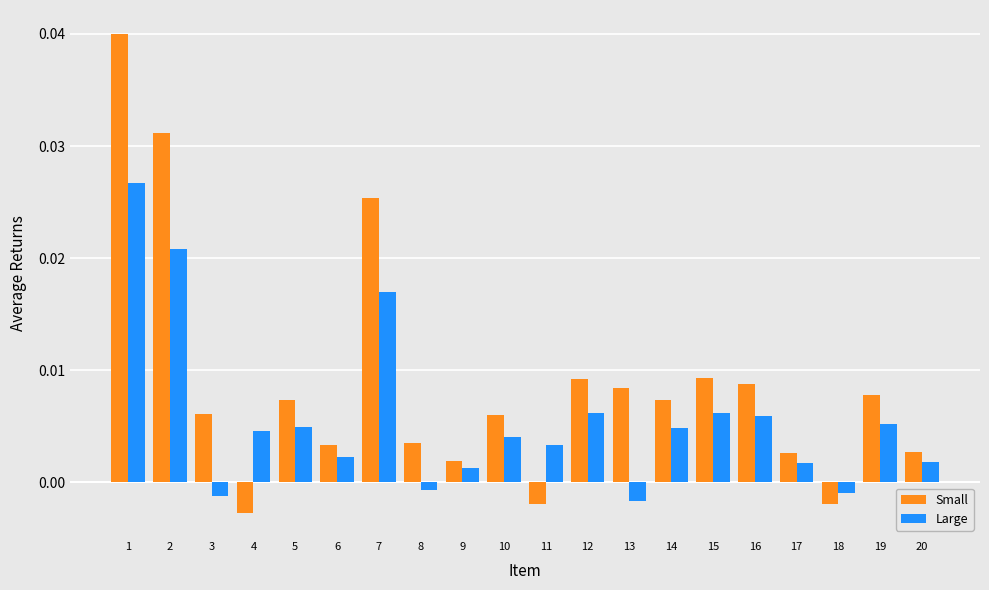

Is the value of Small at 20 greater than the value of Large at 16?

No